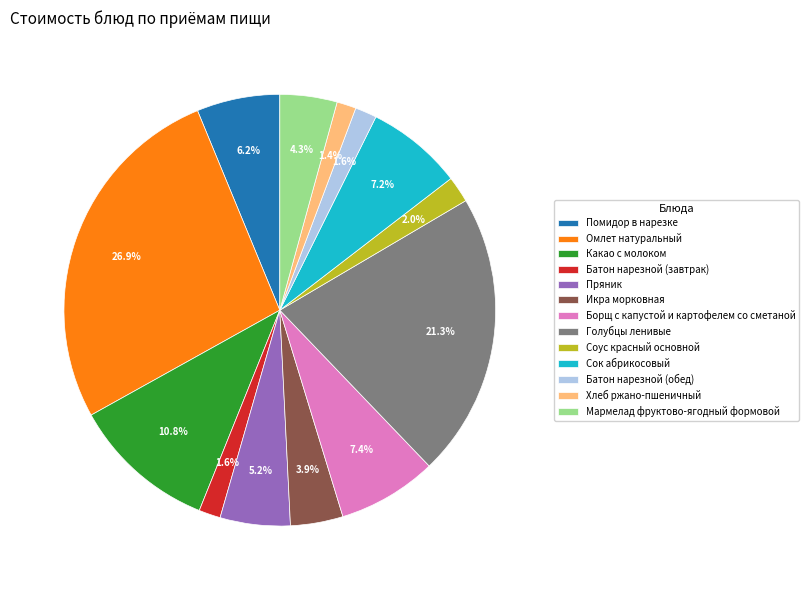

Does Батон нарезной (завтрак) represent more than half of the total?

No